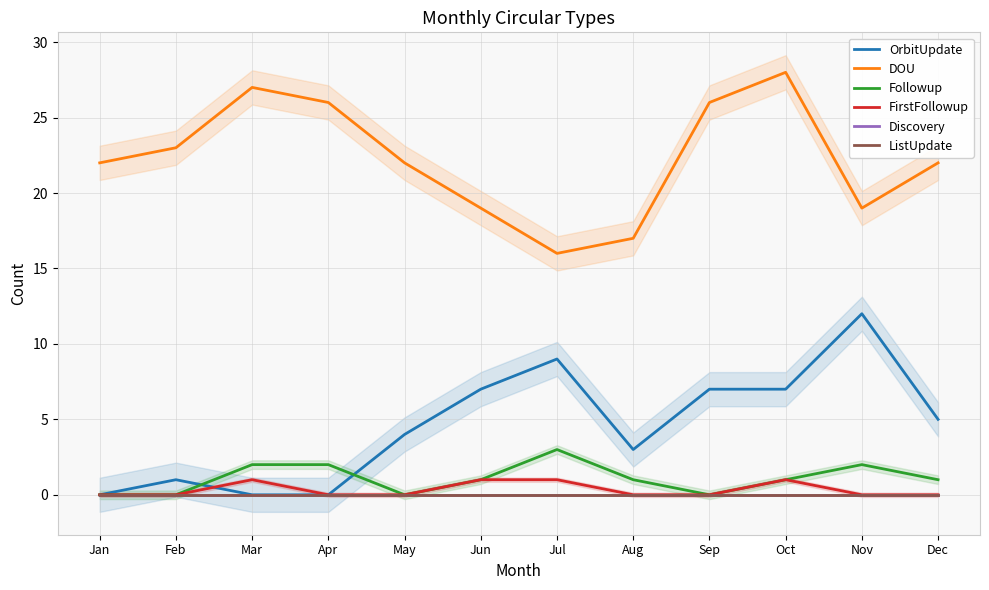

True or false: Followup and DOU cross at least once.

False